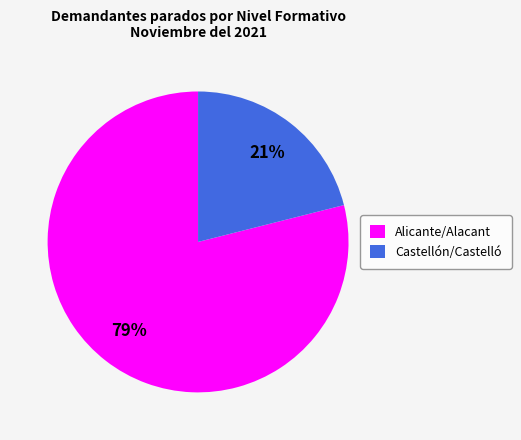

Which category has the biggest portion of the pie?

Alicante/Alacant